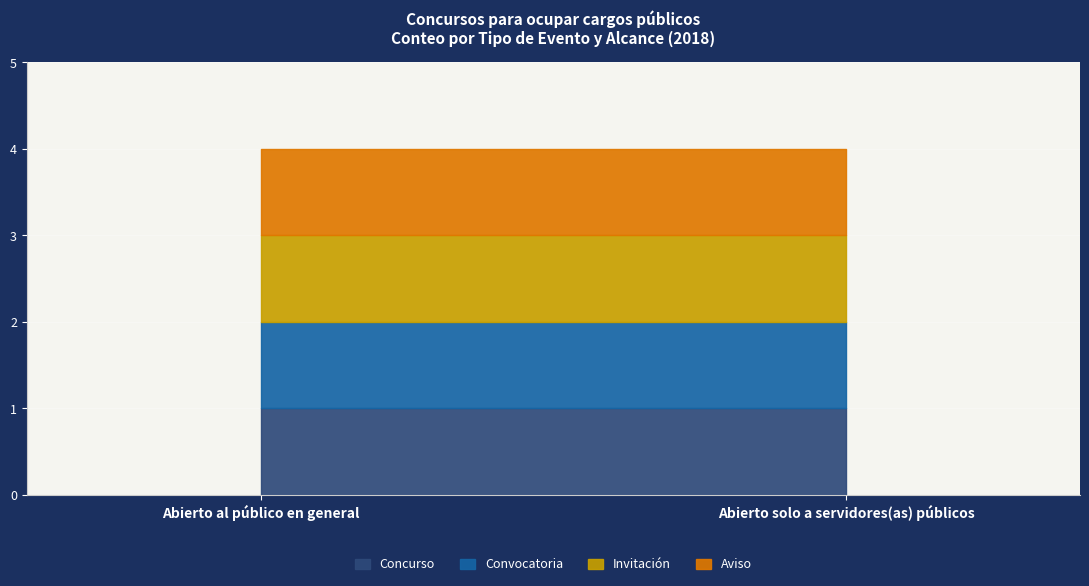

Which series changed the most between Abierto al público and Abierto al público?

Concurso